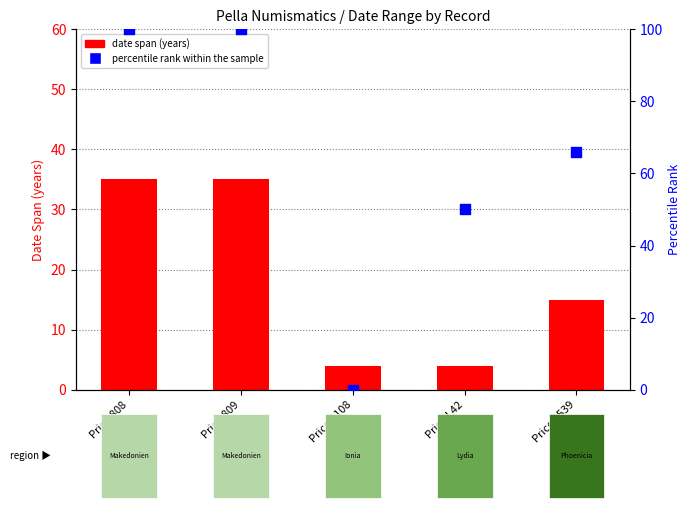

Which series reaches the maximum Y coordinate?

percentile rank within the sample